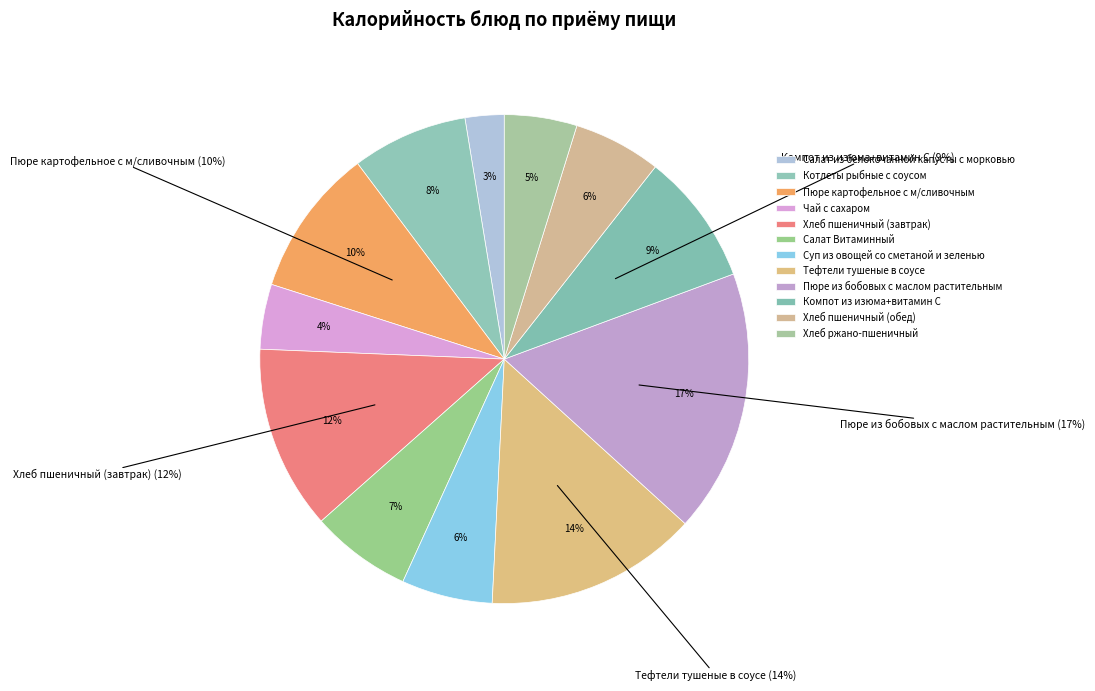

What percentage is the Компот из изюма+витамин С slice, to the nearest percent?

9%